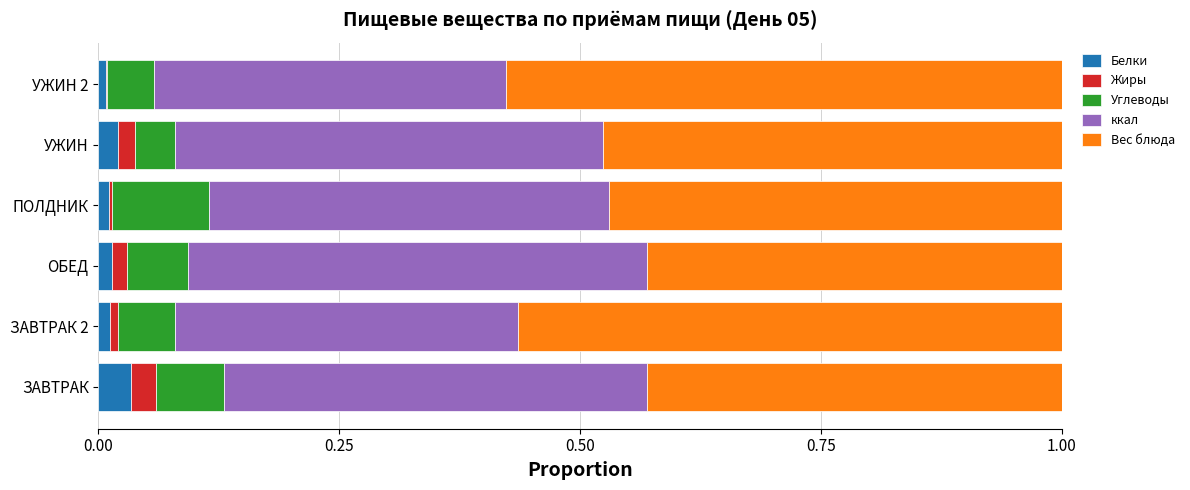

What is the sum of all Вес блюда values?

2.9